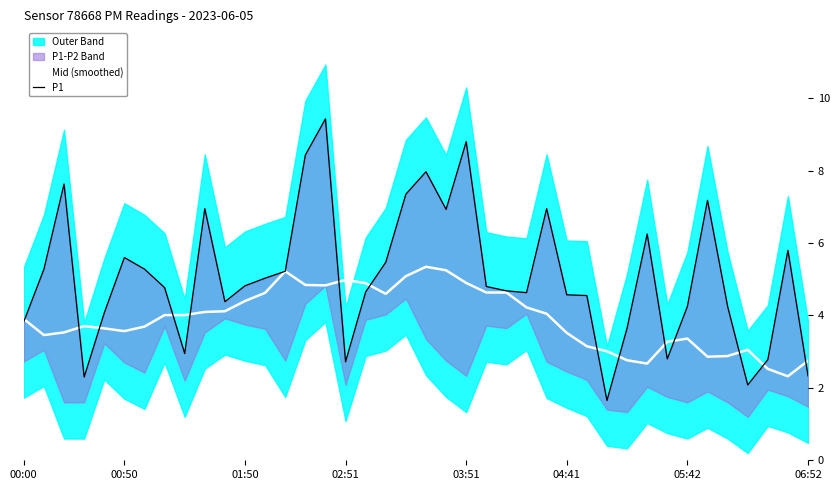

What is the minimum value for Mid (smoothed)?

2.3